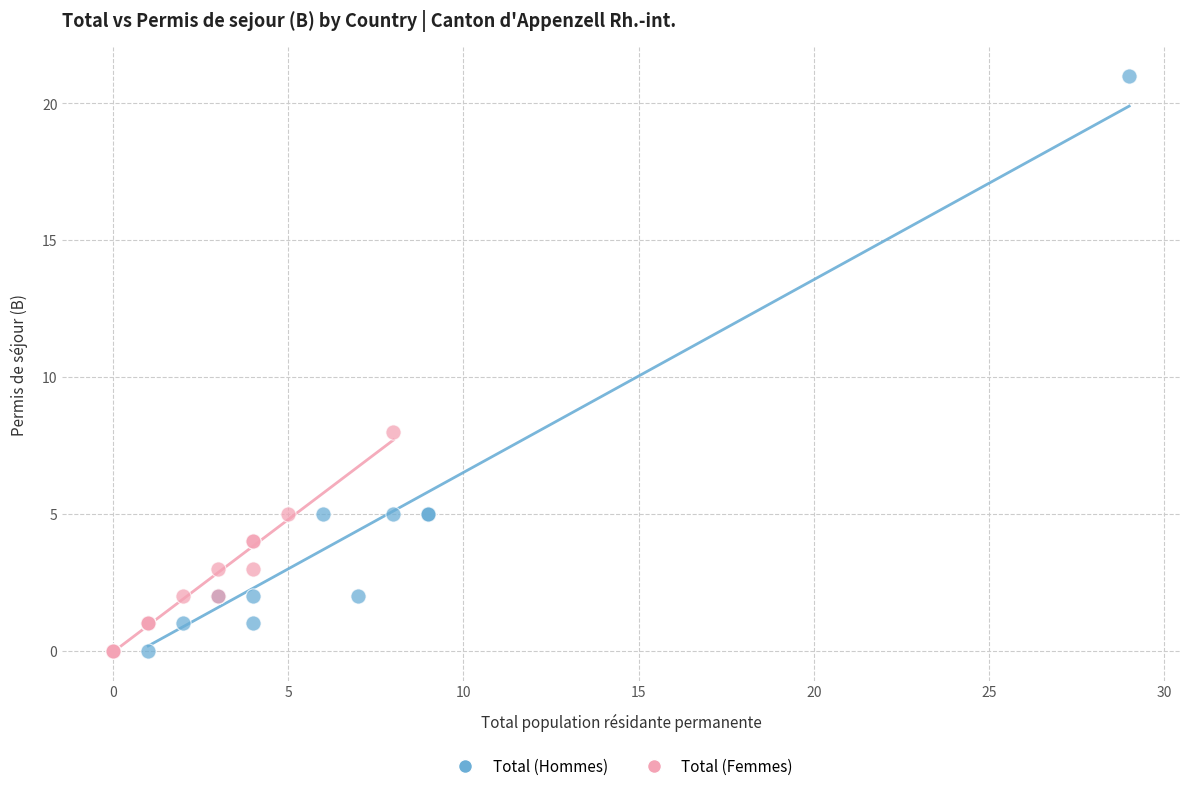

Which series has the widest spread of Y values?

Total (Hommes)